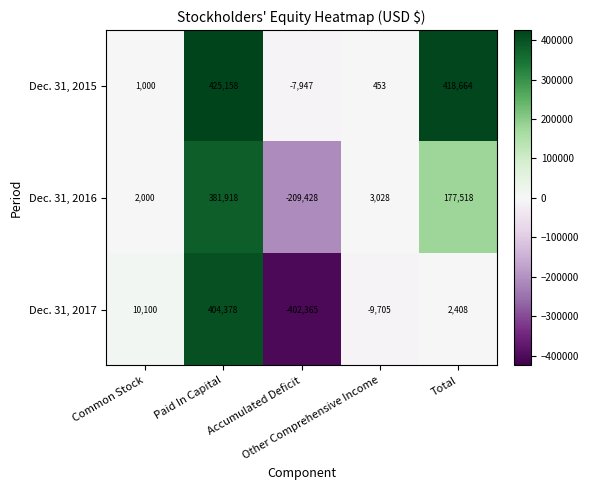

Rank the series by their maximum value, from lowest to highest.

Dec. 31, 2016, Dec. 31, 2017, Dec. 31, 2015